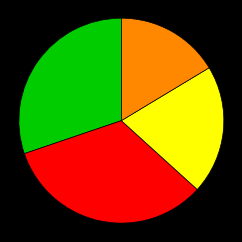

Does any single category account for the majority?

No